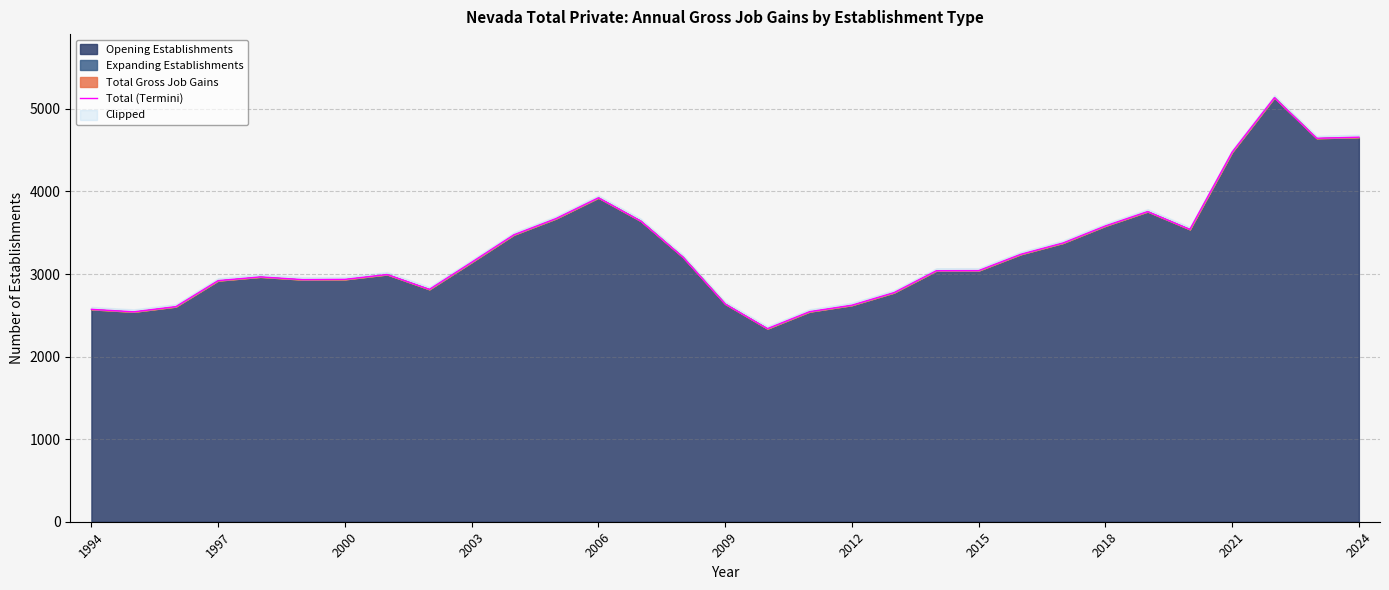

Rank the categories by value from highest to lowest.

28, 30, 29, 27, 12, 25, 11, 13, 24, 26, 2024, 23, 22, 14, 2021, 21, 20, 2015, 2006, 2012, 2009, 2003, 2018, 19, 15, 18, 2000, 1994, 17, 1997, 16